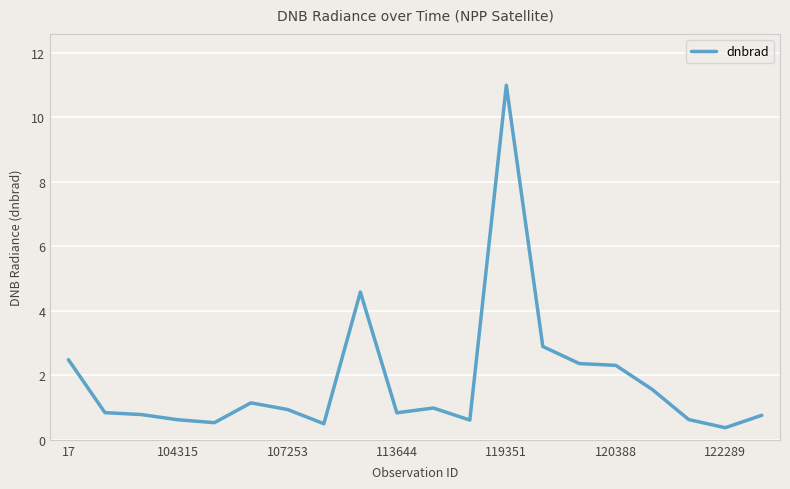

What is the difference between the maximum and minimum values?

10.6